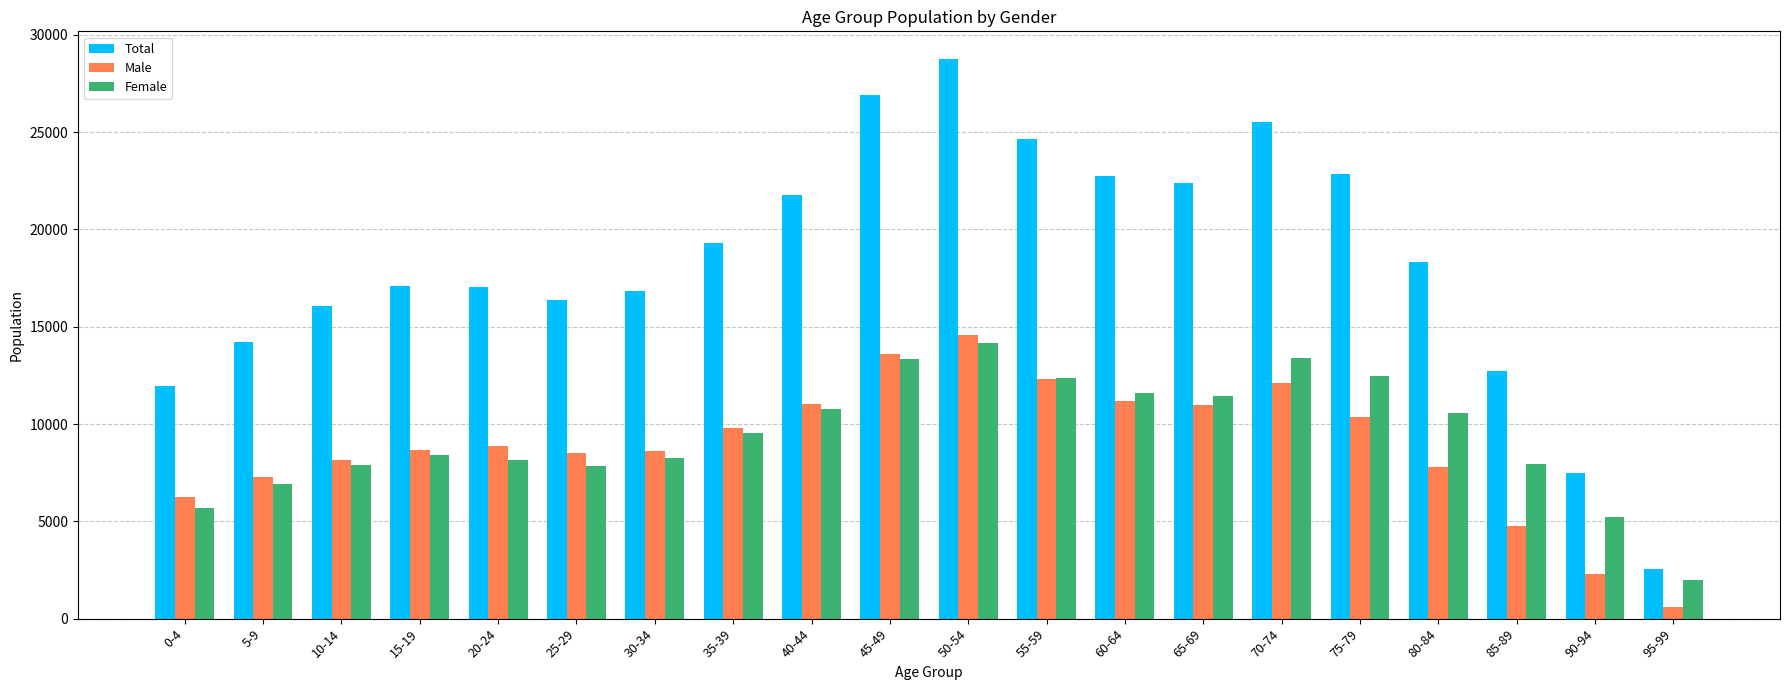

What is the label of the 4th bar from the right?

80-84